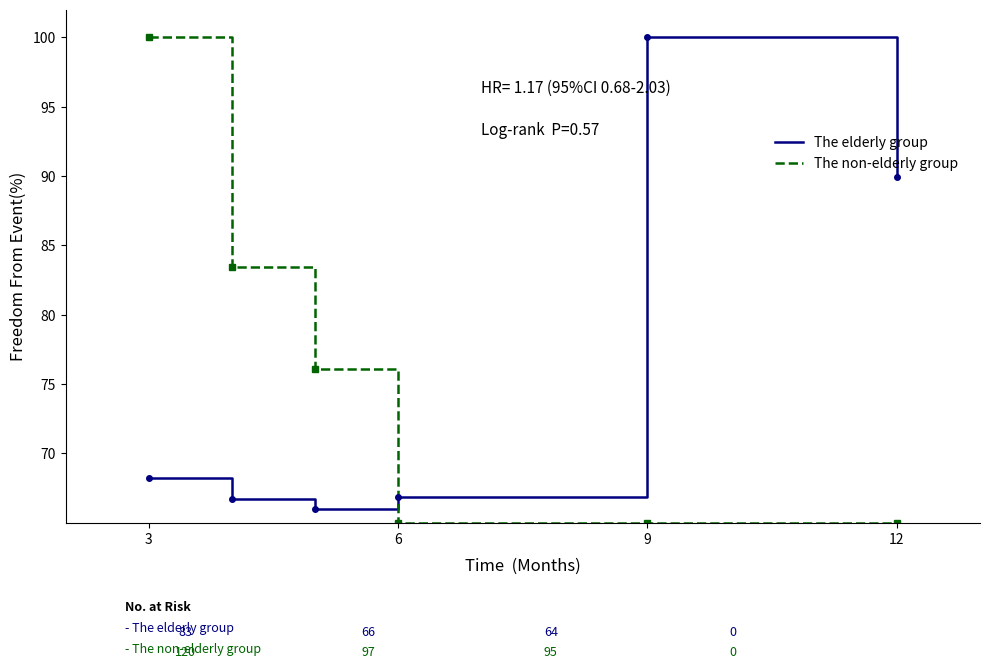

True or false: The non-elderly group and The elderly group intersect in this chart.

True